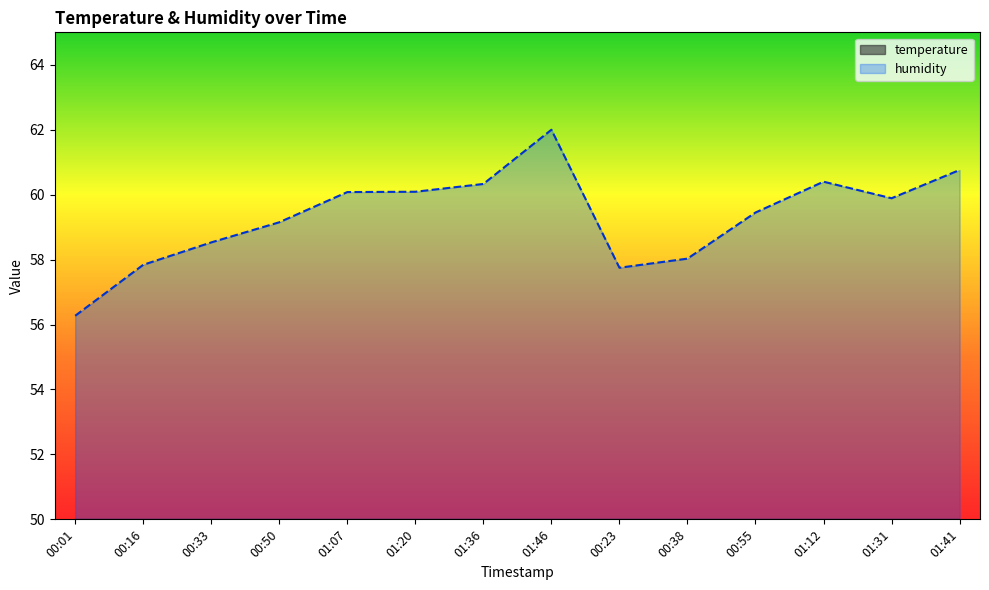

Is the value of temperature at 01:46 greater than the value of humidity at 01:20?

No